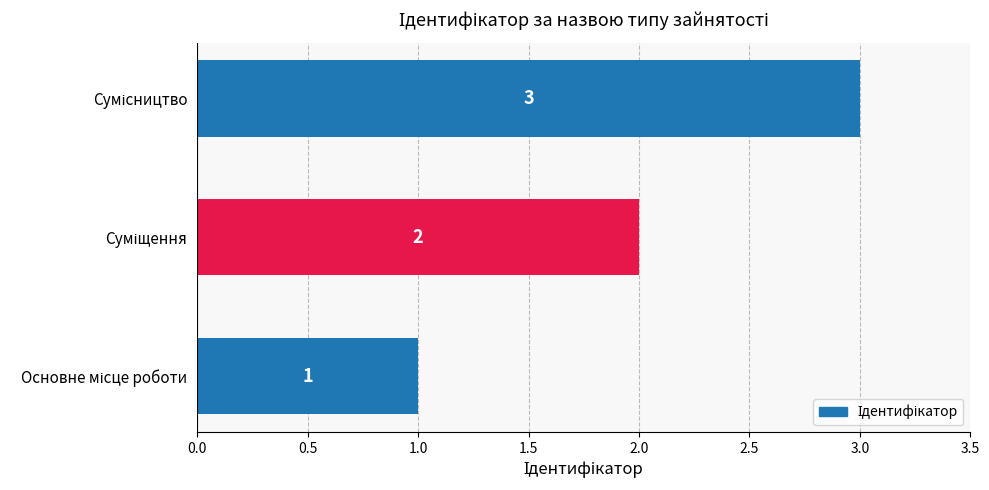

What is the maximum value shown in the chart?

3